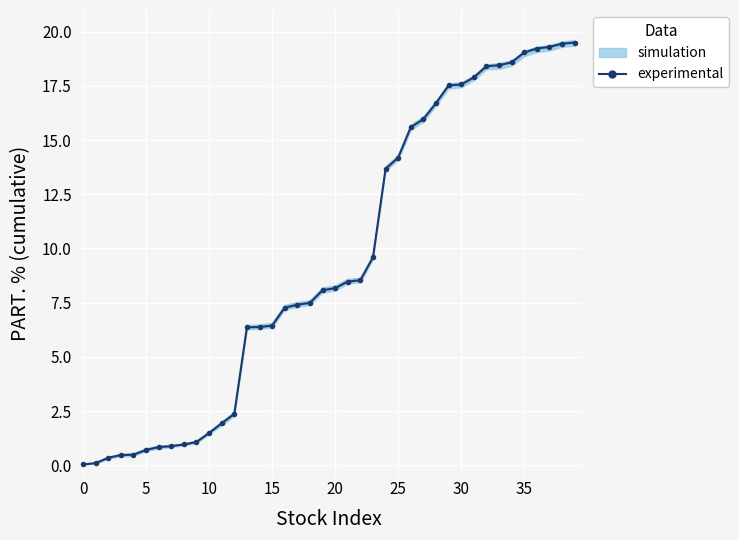

What is the greatest value displayed?

19.5